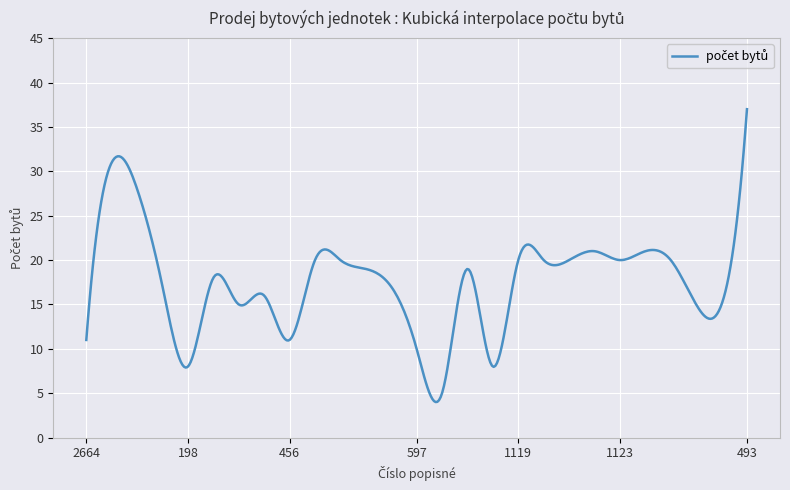

How many lines are shown in the chart?

1